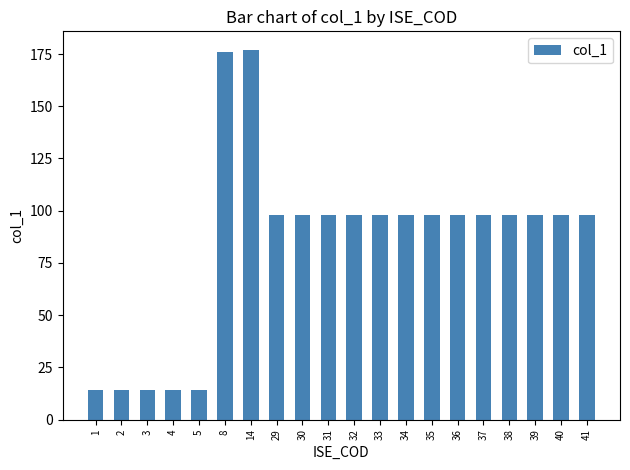

The value at 38 is 146. True or false?

False